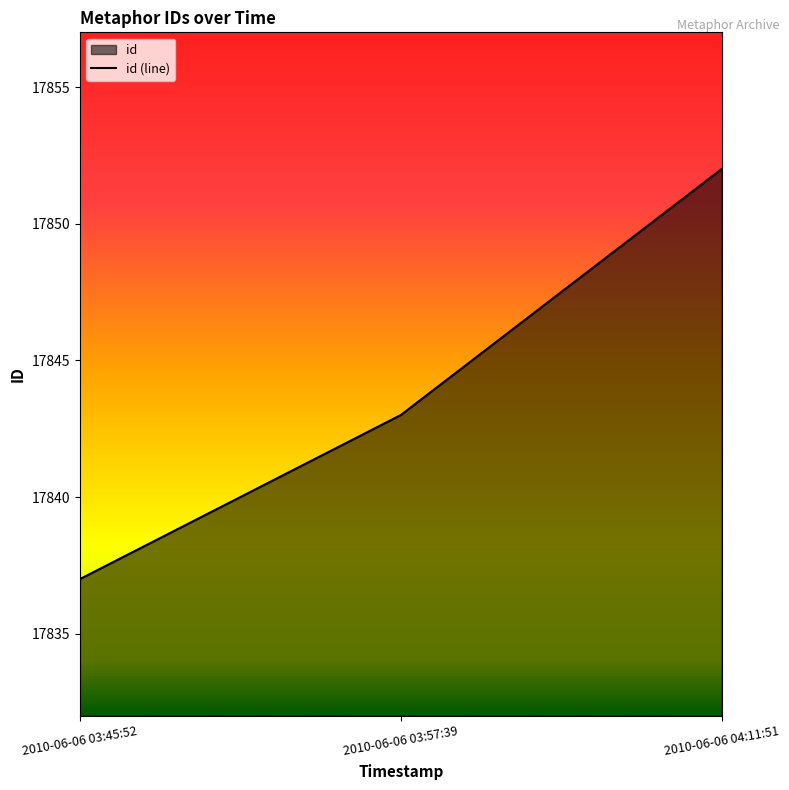

Reading right to left, transcribe all the data shown in this chart.

17852	17843	17837